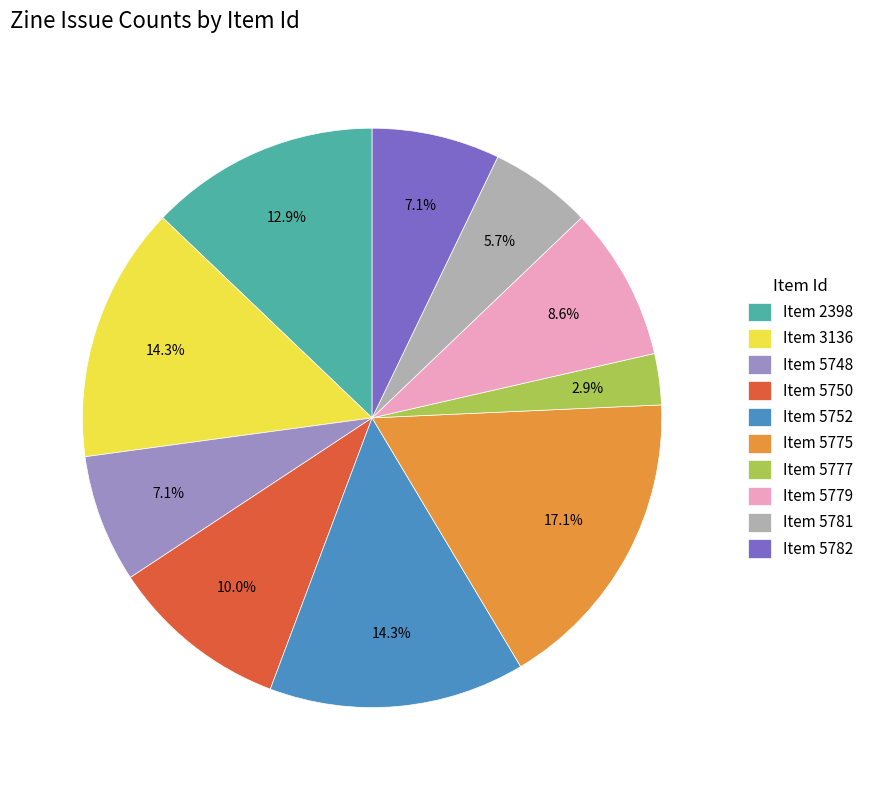

How many slices are in this pie chart?

10